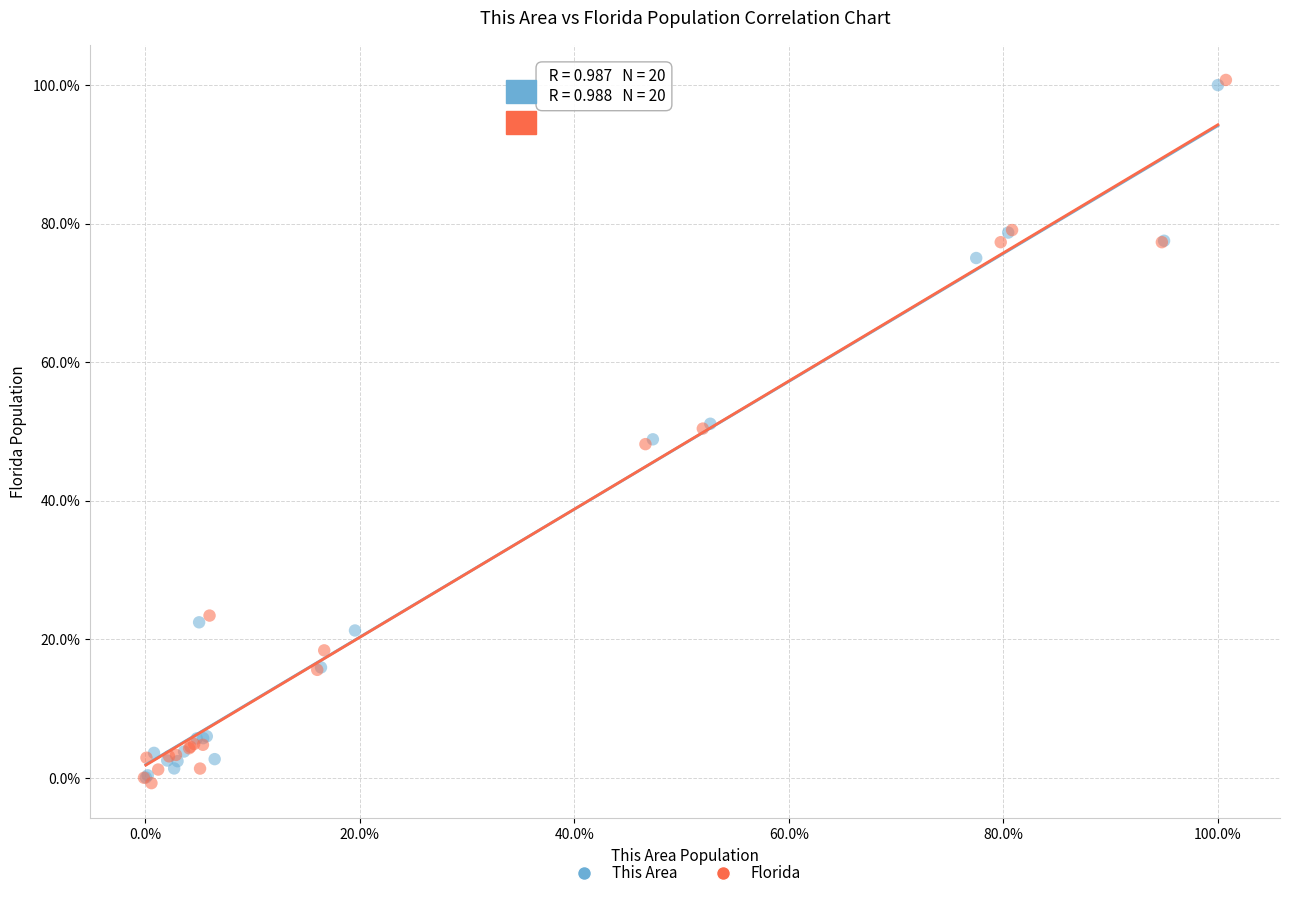

Which series has the largest Y range (max minus min)?

Florida